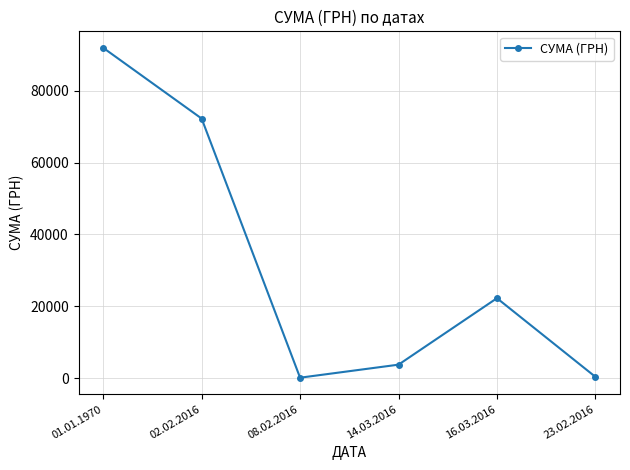

At which label is the value closest to 46043?

16.03.2016